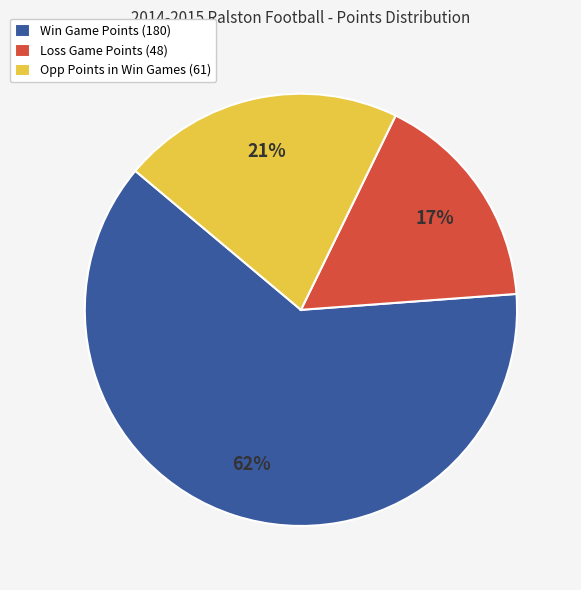

How many segments does this pie chart have?

3